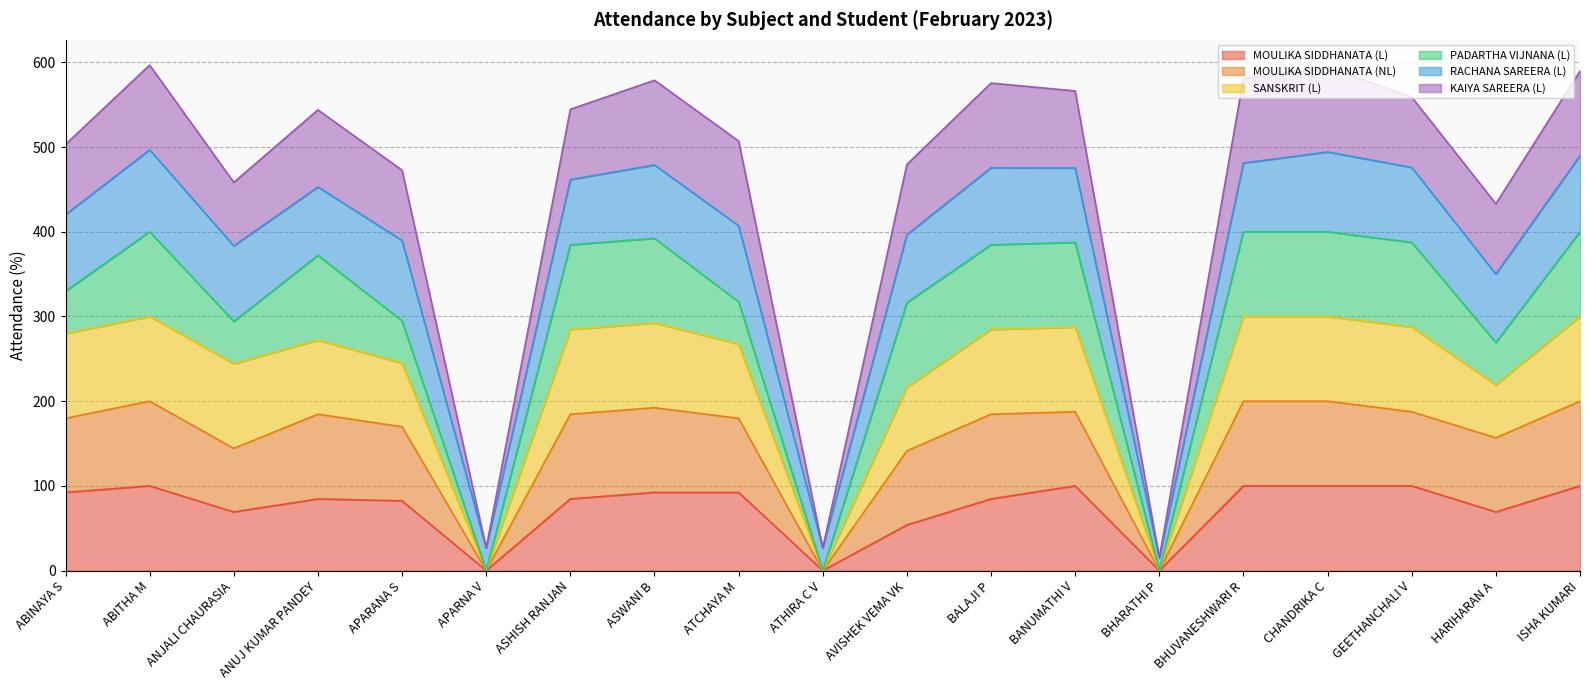

Does the chart display data point markers on the line(s)?

No